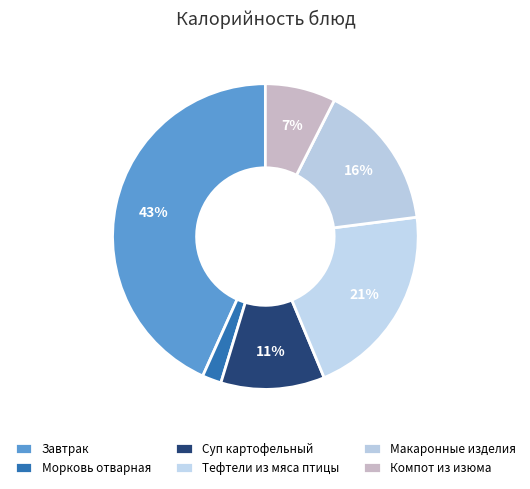

What is the smallest slice in the pie chart?

Морковь отварная